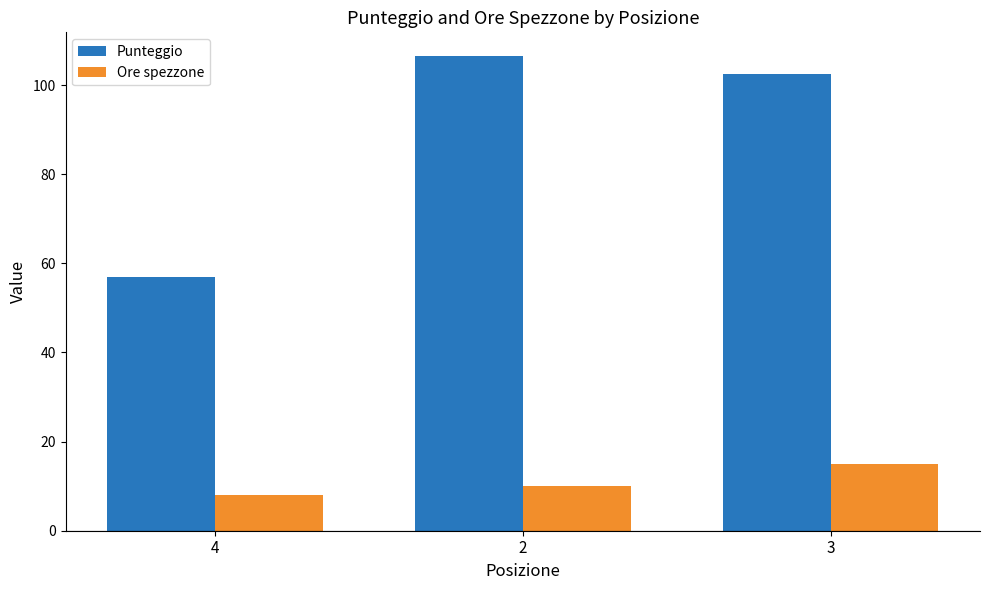

Which series has the largest total across all categories?

Punteggio